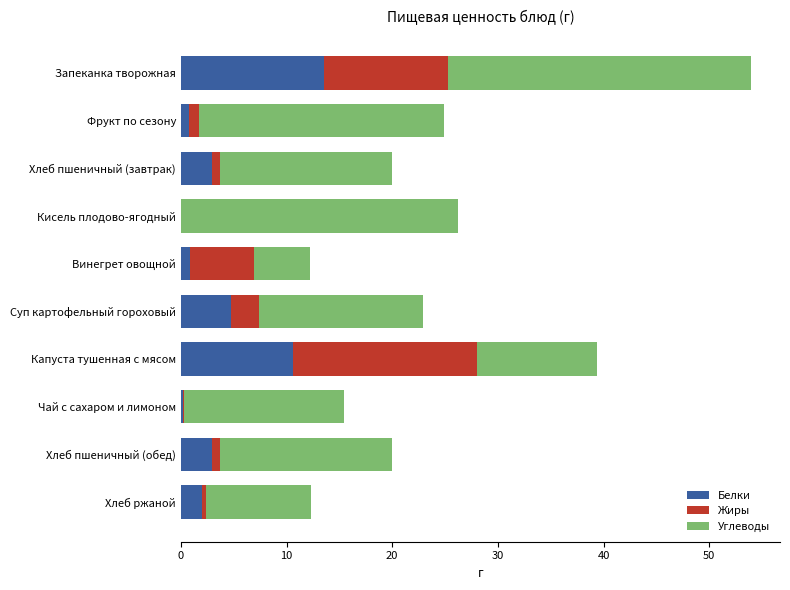

What is the maximum value for Белки?

13.5